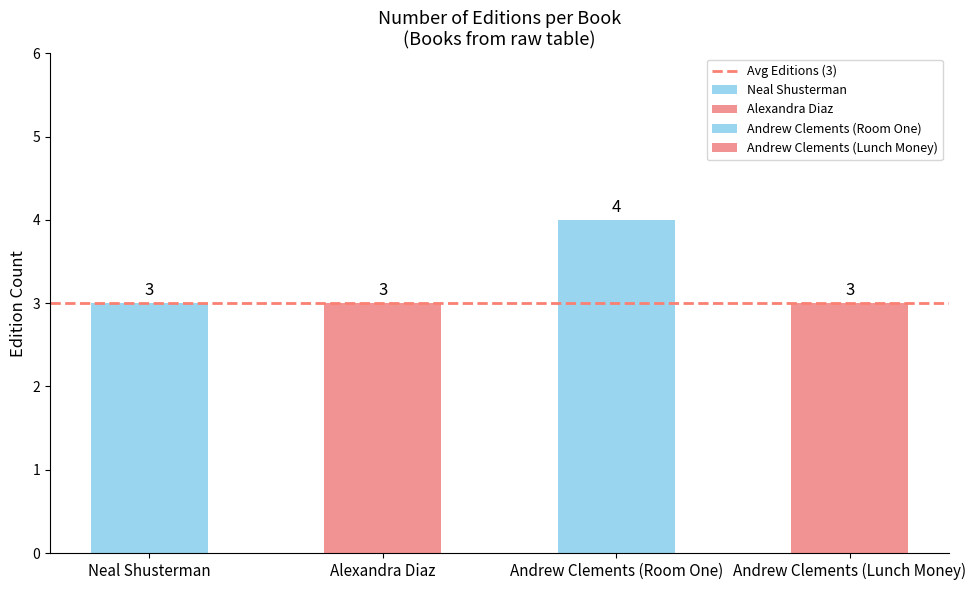

Reading right to left, what are all the values shown in this chart?

3	4	3	3